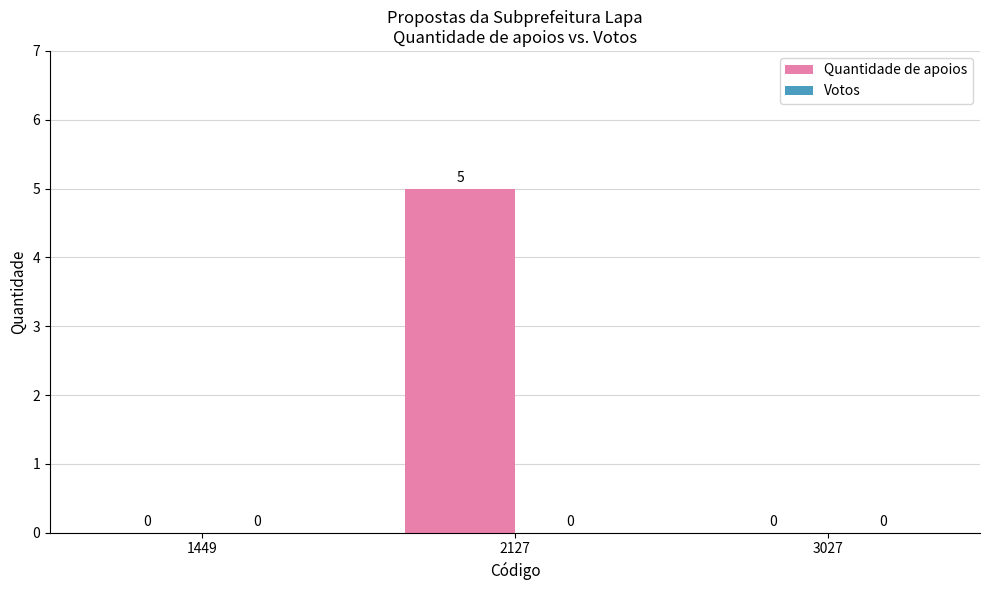

Reading left to right, extract all data points from this chart.

1449=0	2127=5	3027=0